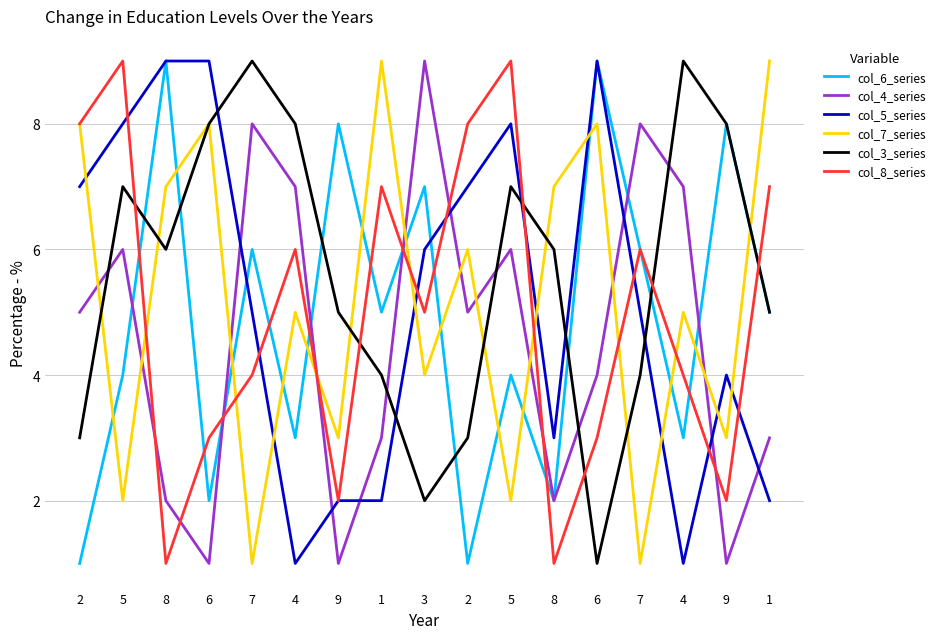

Does the chart have visible grid lines?

Yes